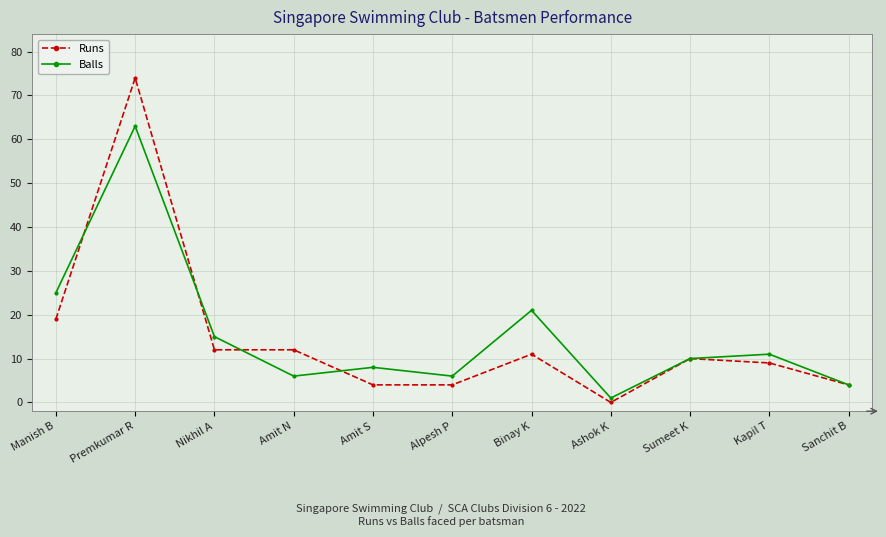

What is the total value across all series at Ashok K?

1